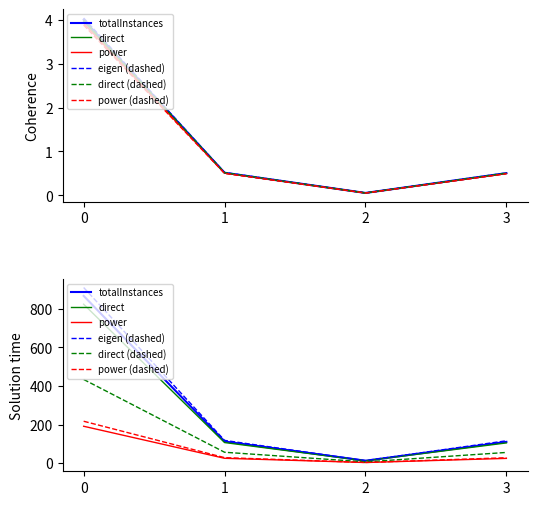

Is the value of direct at 3 greater than the value of totalInstances at 1?

No